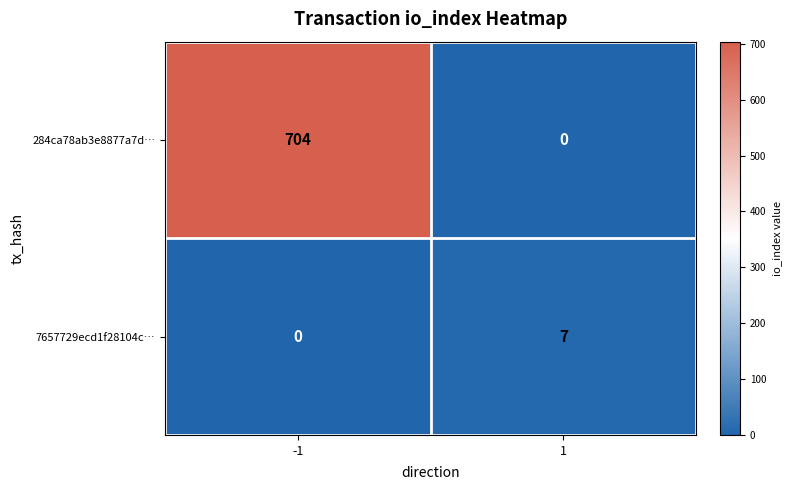

What is the sum of all 284ca78ab3e8877a7d… values?

704